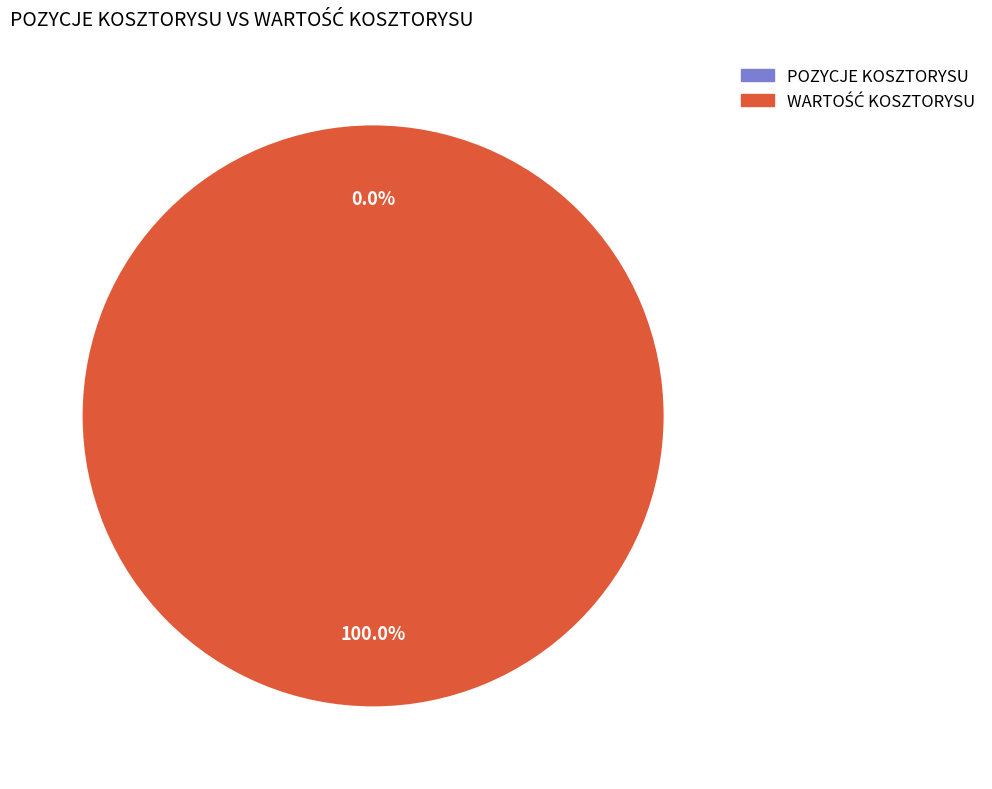

To the nearest percent, what is the combined percentage of POZYCJE KOSZTORYSU and WARTOŚĆ KOSZTORYSU?

100%